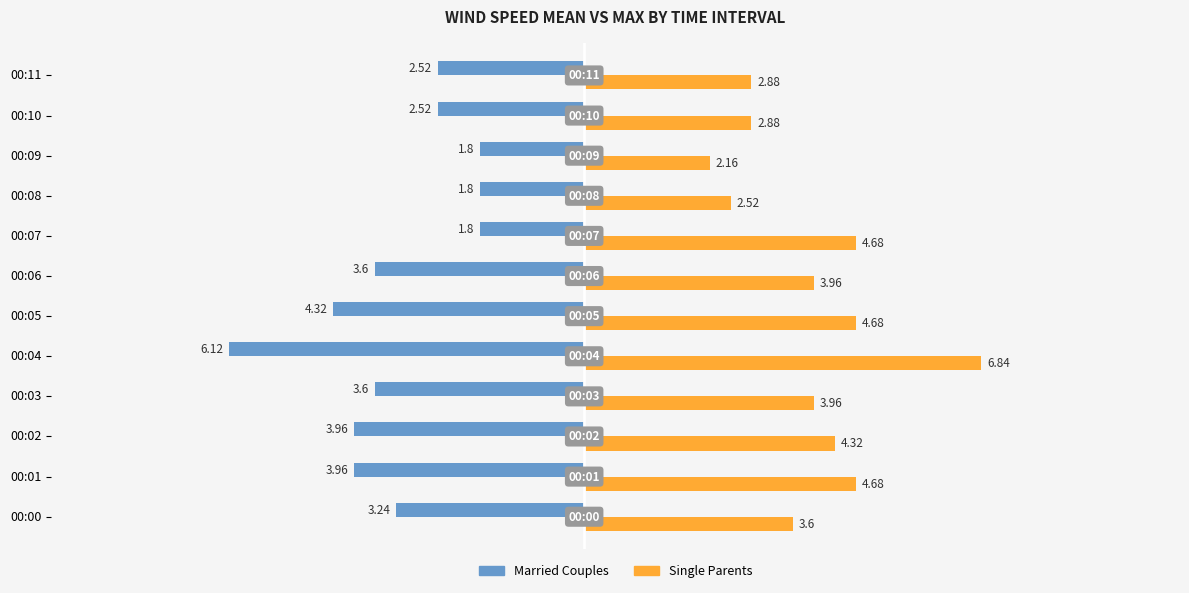

What is the difference between the highest and lowest values at 00:08?

4.3